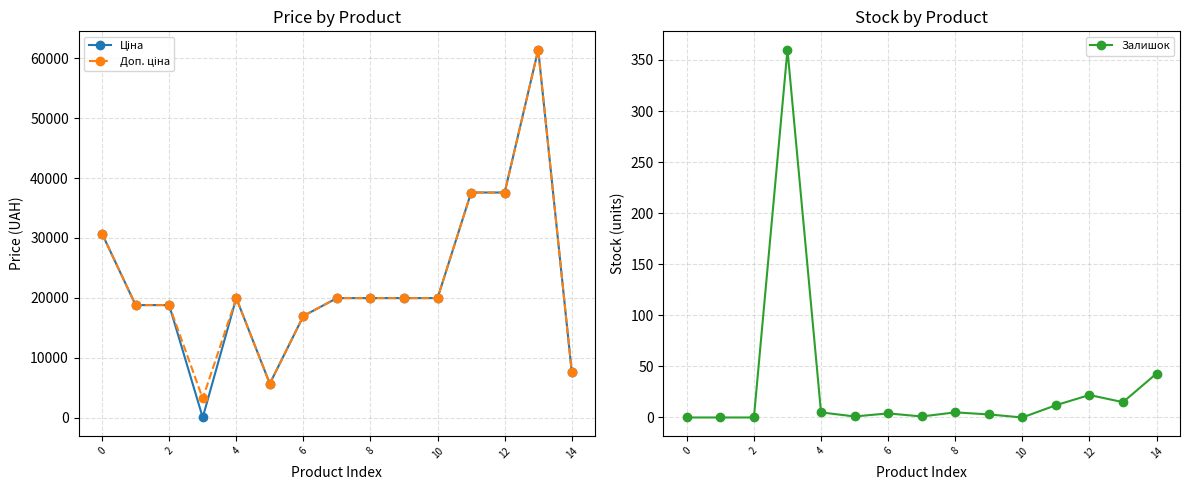

The value of Залишок at 10 is 165. True or false?

False